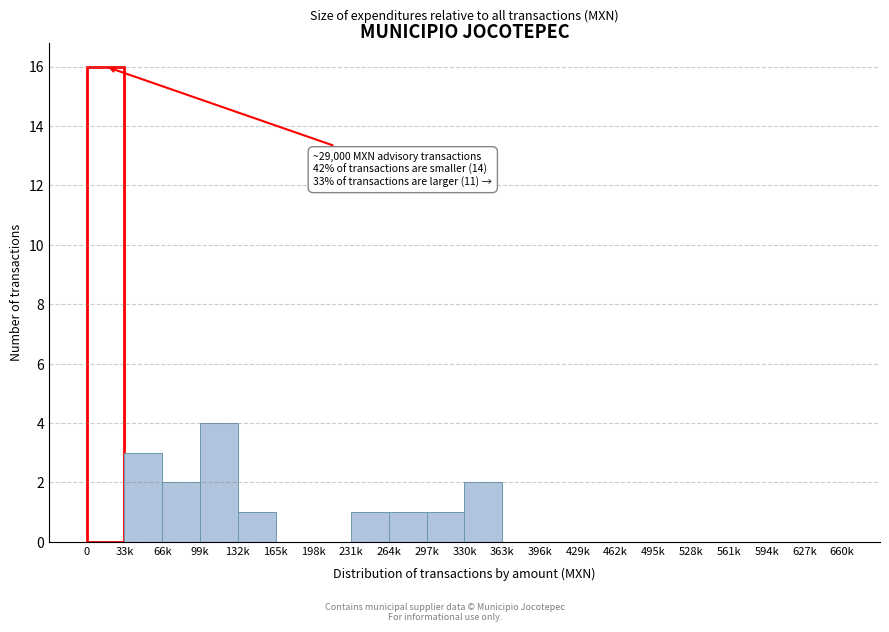

Reading left to right, list all the values displayed in this chart.

0=16	33k=3	66k=2	99k=4	132k=1	165k=0	198k=0	231k=1	264k=1	297k=1	330k=2	363k=0	396k=0	429k=0	462k=0	495k=0	528k=0	561k=0	594k=0	627k=0